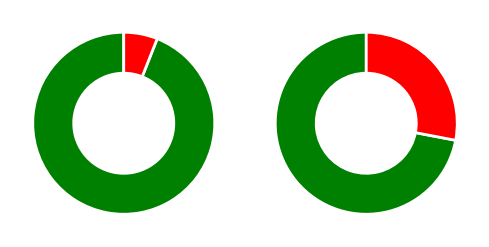

To the nearest percent, what is the difference between the 8970 and 19891 slice percentages?

13%